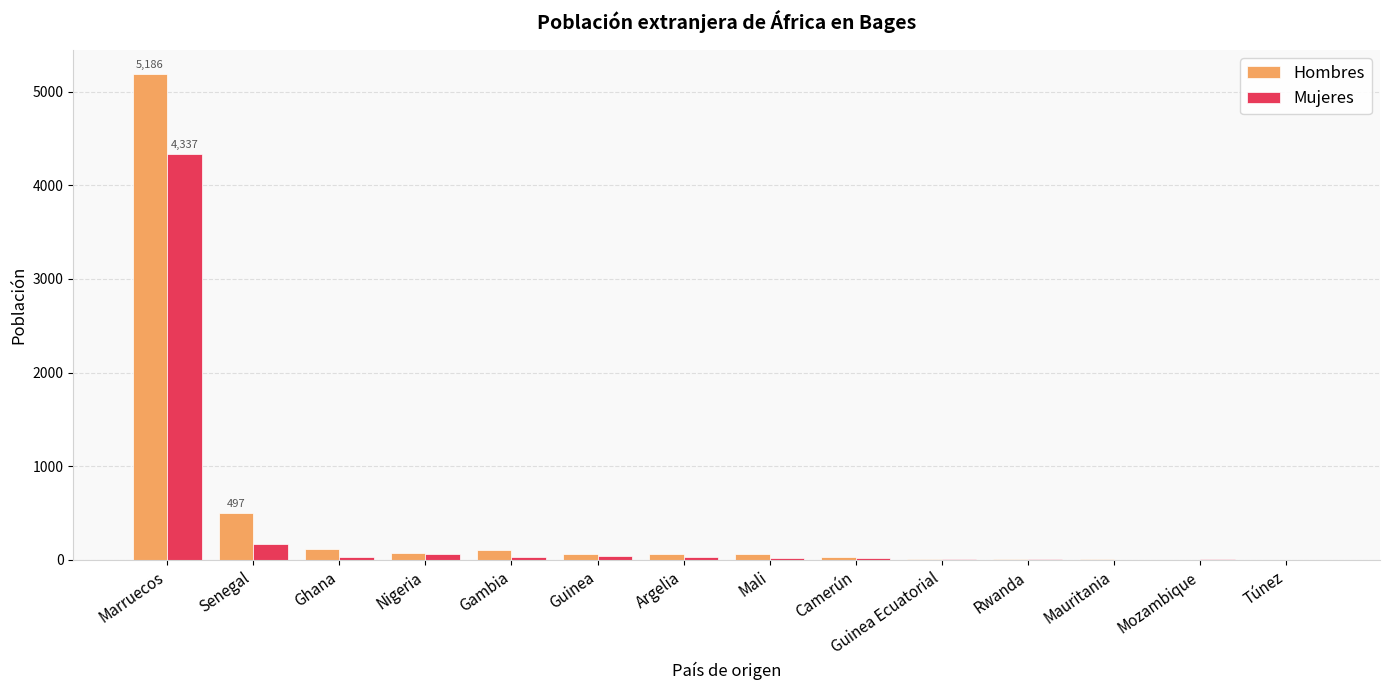

Which series changed the most between Marruecos and Guinea Ecuatorial?

Hombres